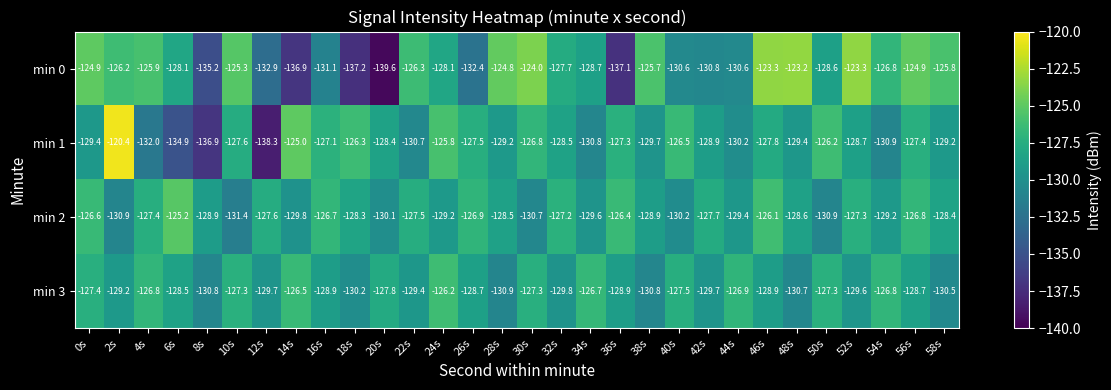

What is the difference between the min 3 values at 36s and 22s?

0.5